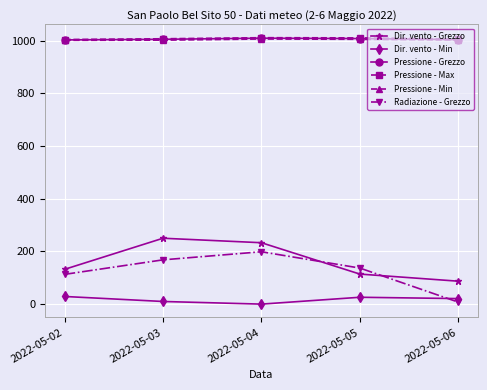

At how many categories does at least one series exceed 946?

5